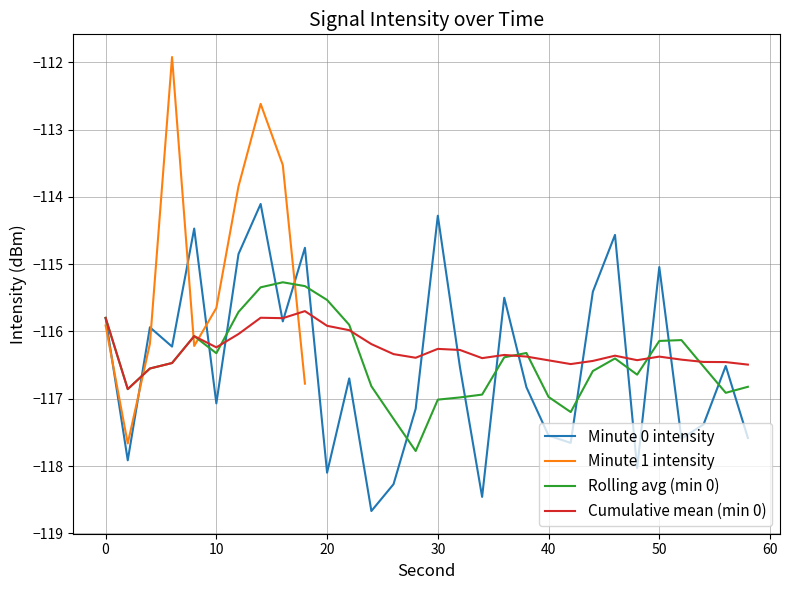

At how many categories does at least one series exceed -112?

1